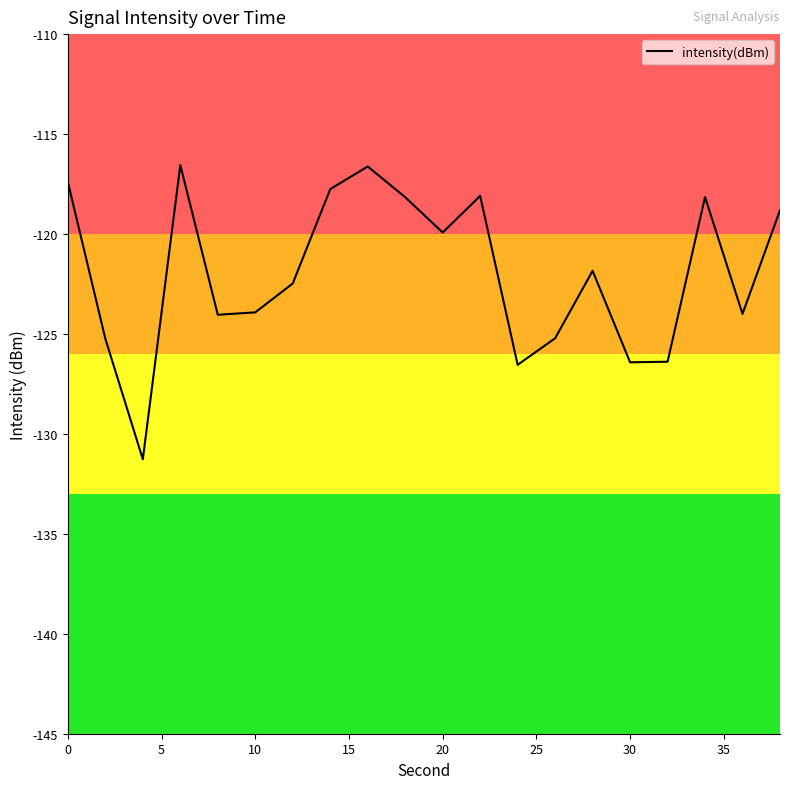

What is the maximum value shown in the chart?

-116.6